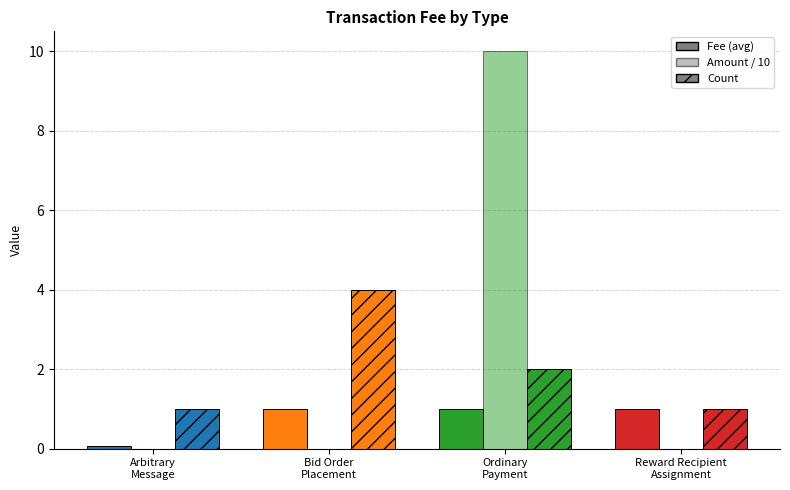

Reading right to left, extract all data points from this chart.

Fee (avg): 1.0	1.0	1.0	0.1
Amount / 10: 0.0	10.0	0.0	0.0
Count: 1.0	2.0	4.0	1.0